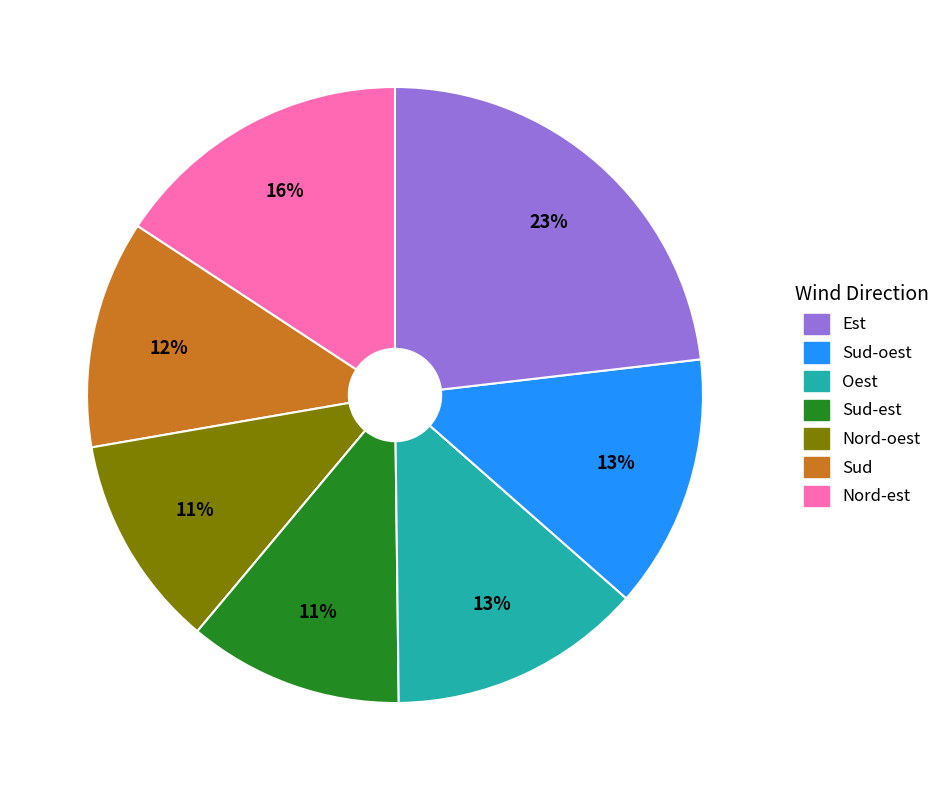

To the nearest percent, what is the average slice percentage?

14%